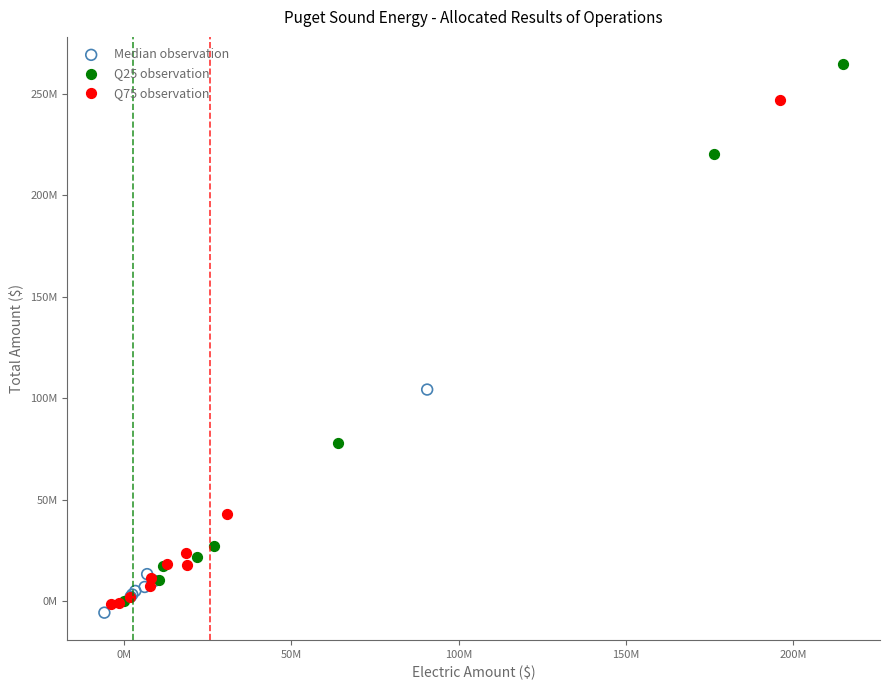

Which series reaches the minimum Y coordinate?

Median observation